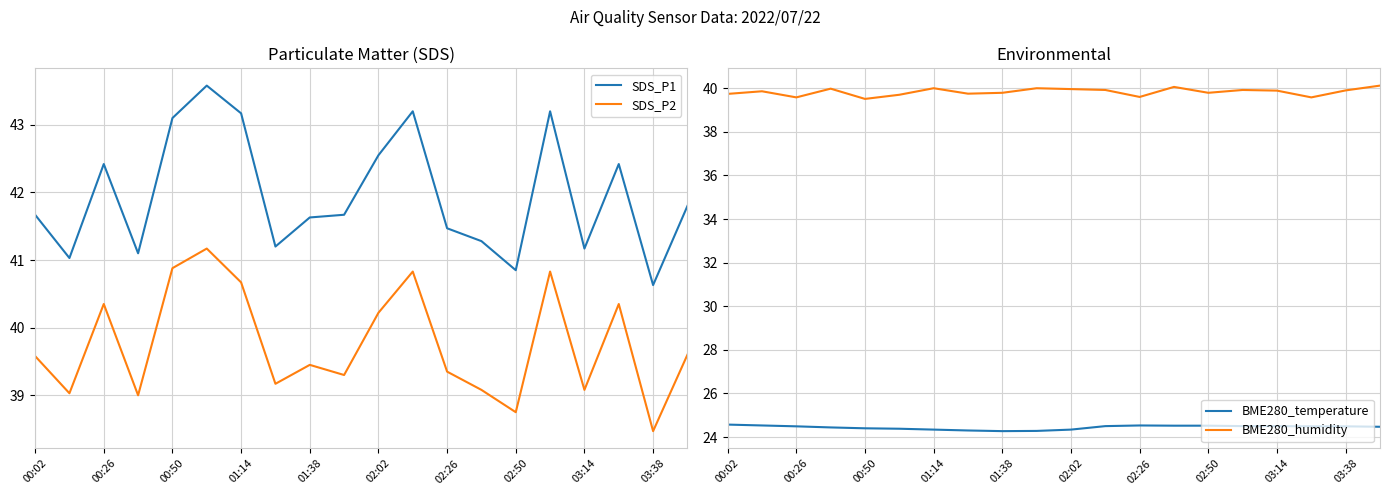

How many data points in SDS_P2 are above 39?

17